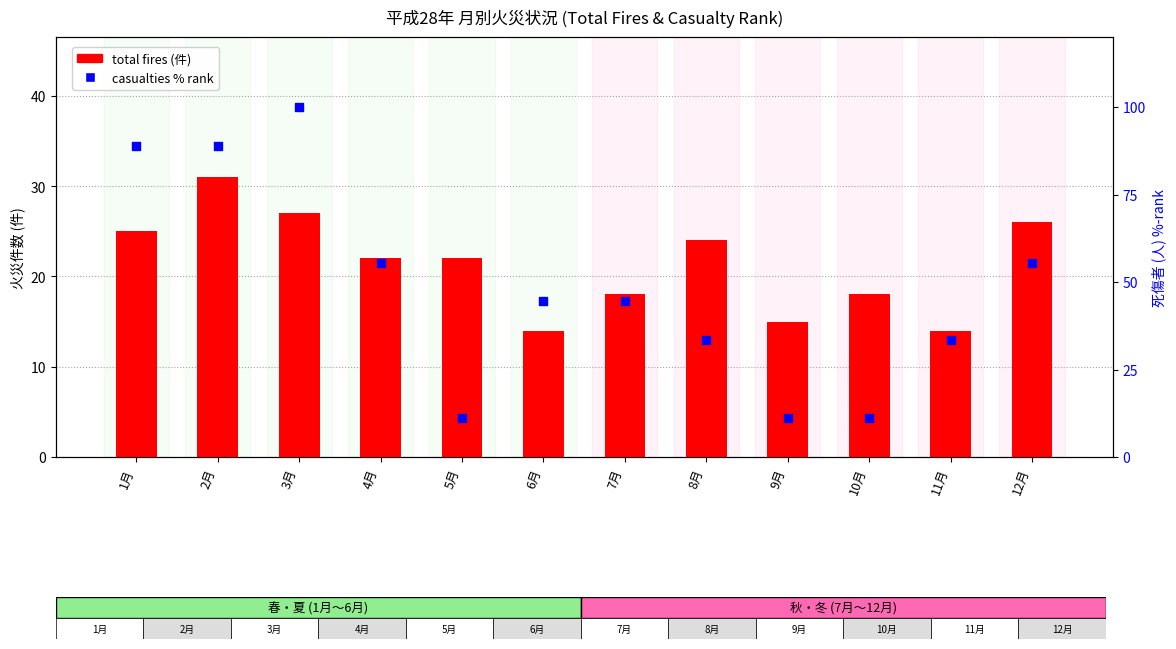

Which series contains the lowest Y value?

casualties % rank